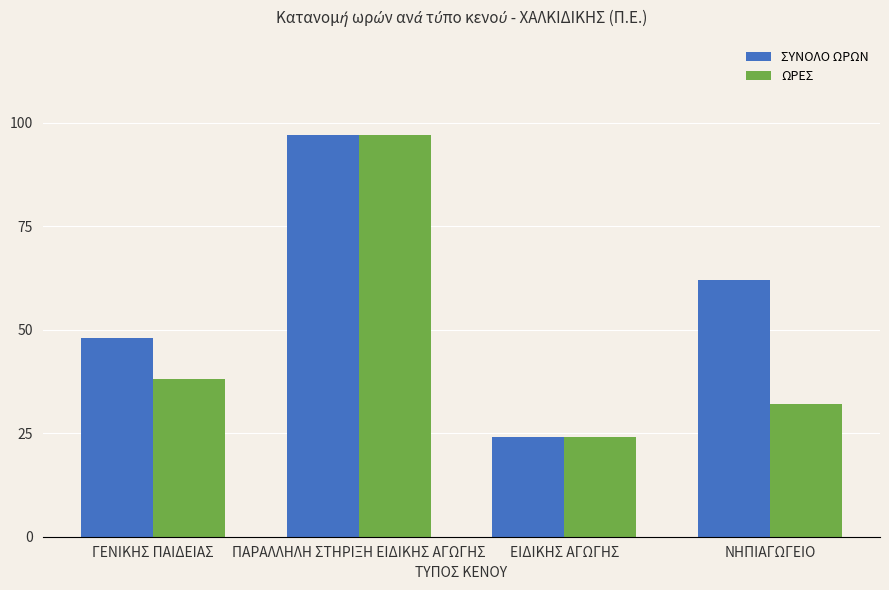

Where does the ΣΥΝΟΛΟ ΩΡΩΝ series first go above 62?

ΠΑΡΑΛΛΗΛΗ ΣΤΗΡΙΞΗ ΕΙΔΙΚΗΣ ΑΓΩΓΗΣ